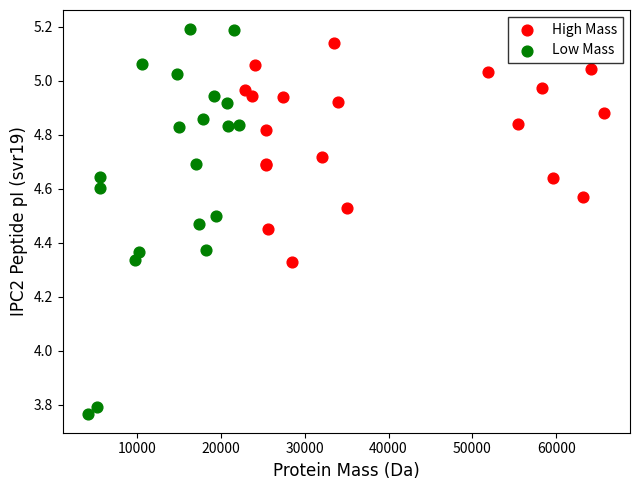

Which series has the largest Y range (max minus min)?

Low Mass